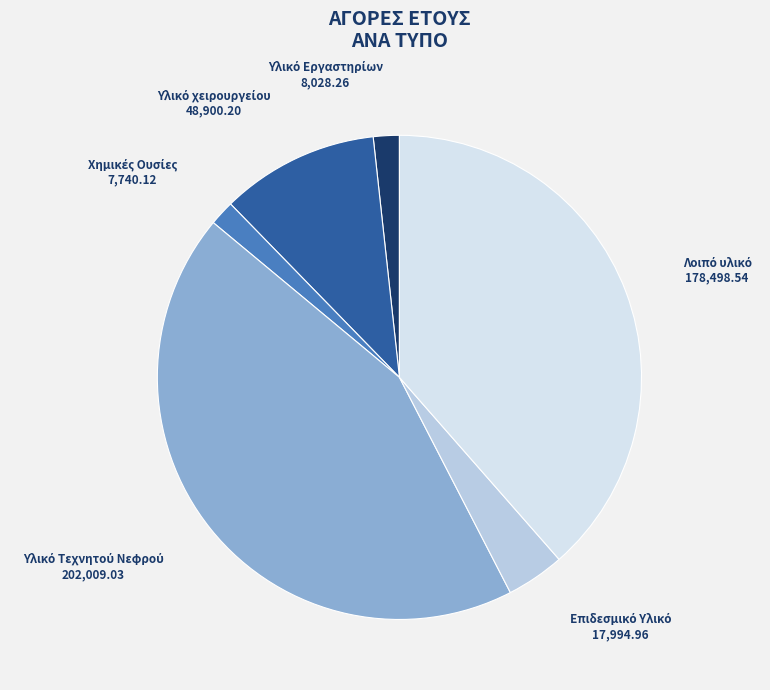

Is there a majority slice in this chart?

No